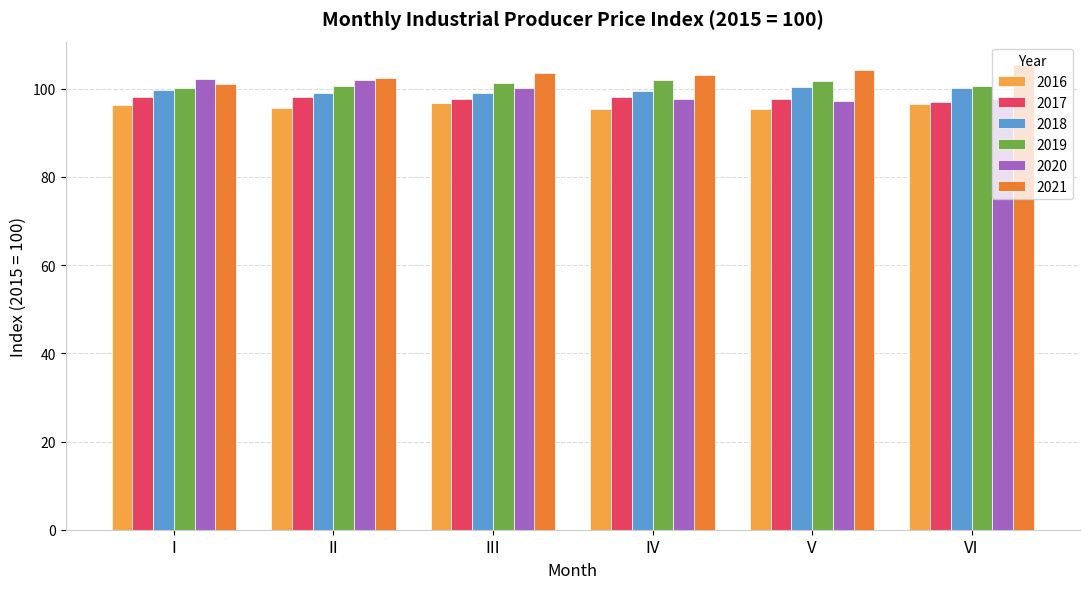

Which series has the largest total across all categories?

2021